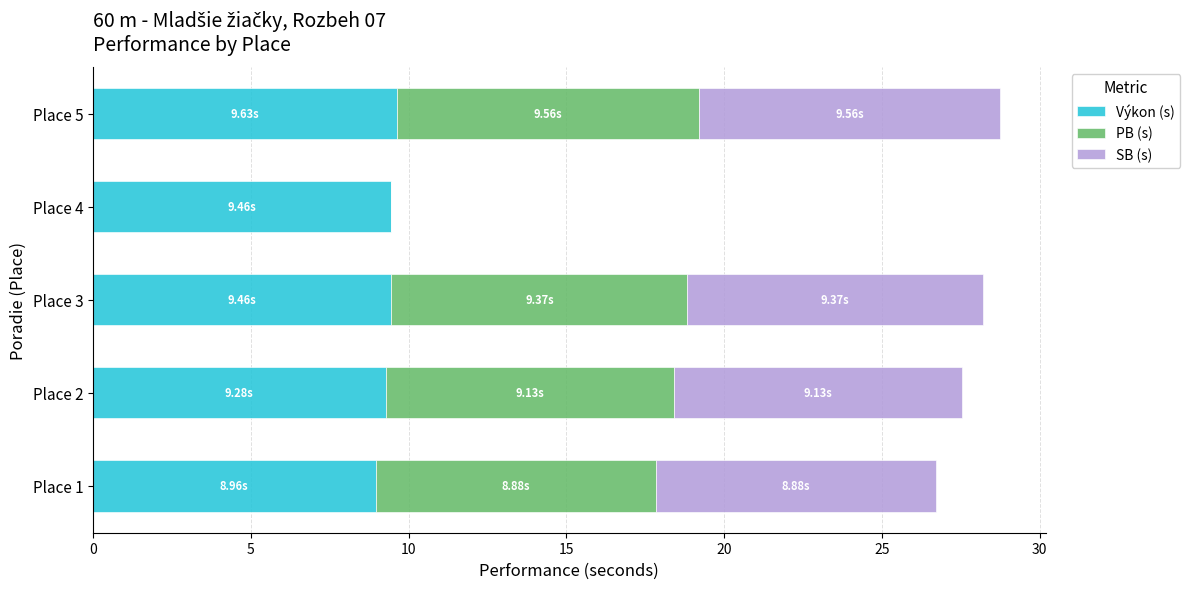

What is the total value across all series at Place 5?

28.8